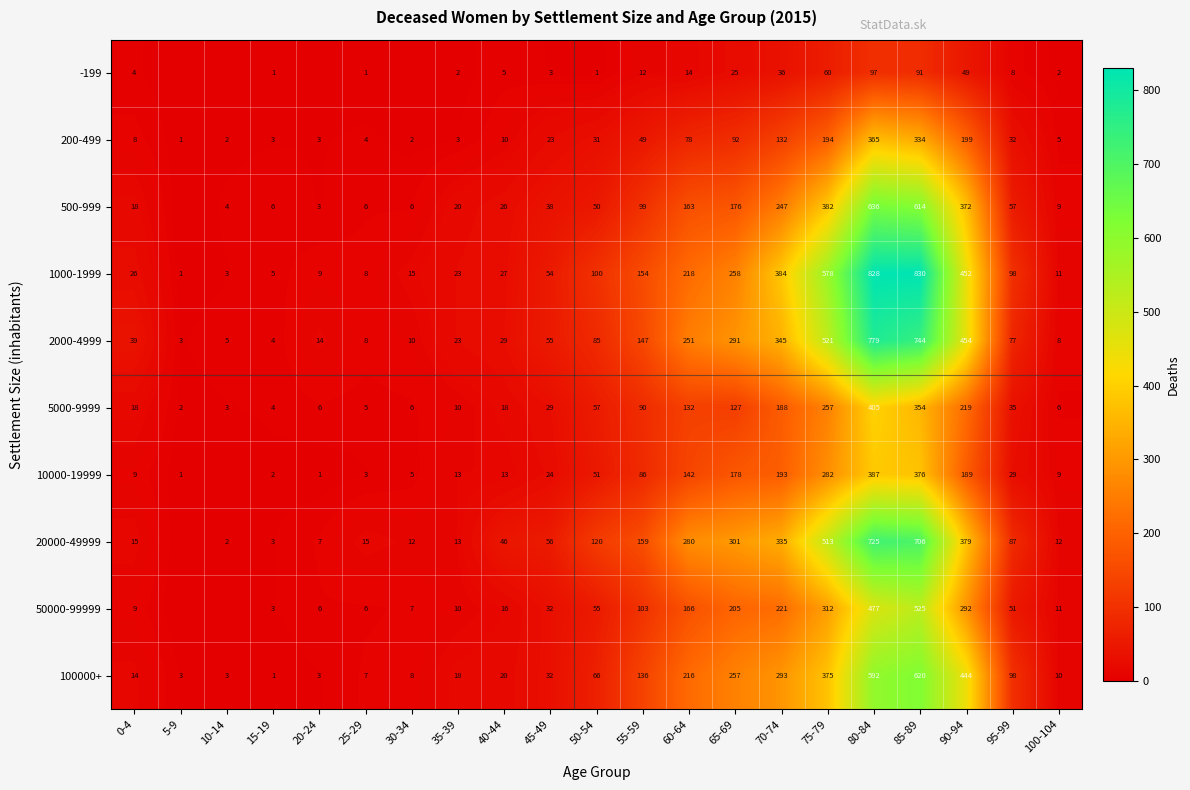

At 70-74, list the series in order from largest to smallest.

1000-1999, 2000-4999, 20000-49999, 100000+, 500-999, 50000-99999, 10000-19999, 5000-9999, 200-499, -199